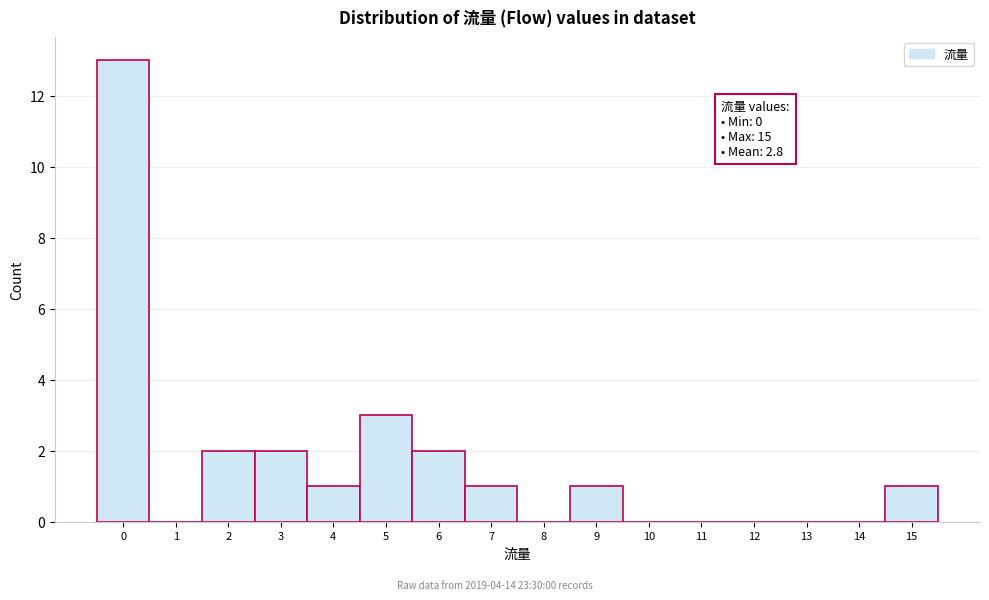

Over which range of the x-axis is the bar tallest?

-0.5 to 0.5